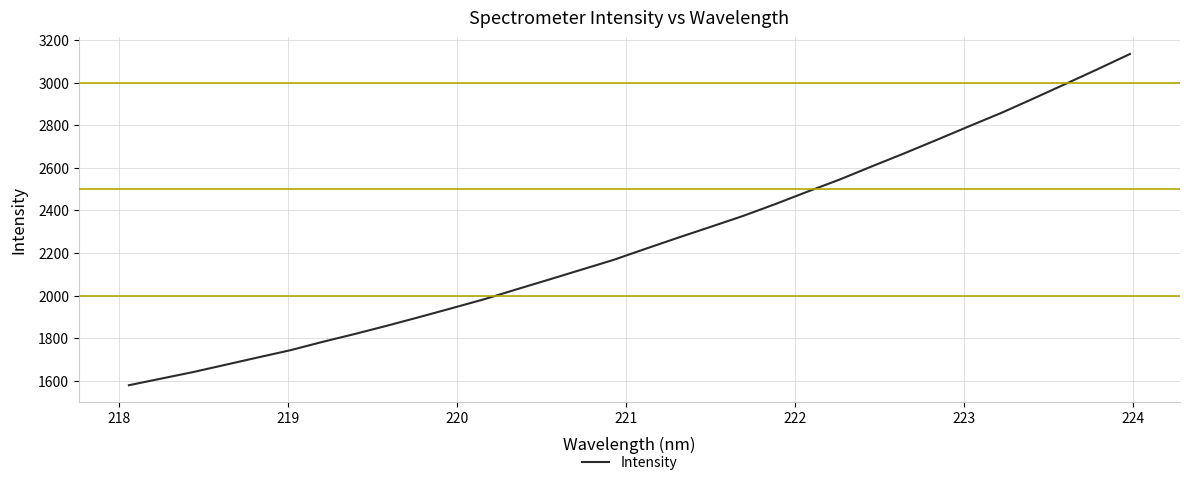

What is the greatest value displayed?

3134.3